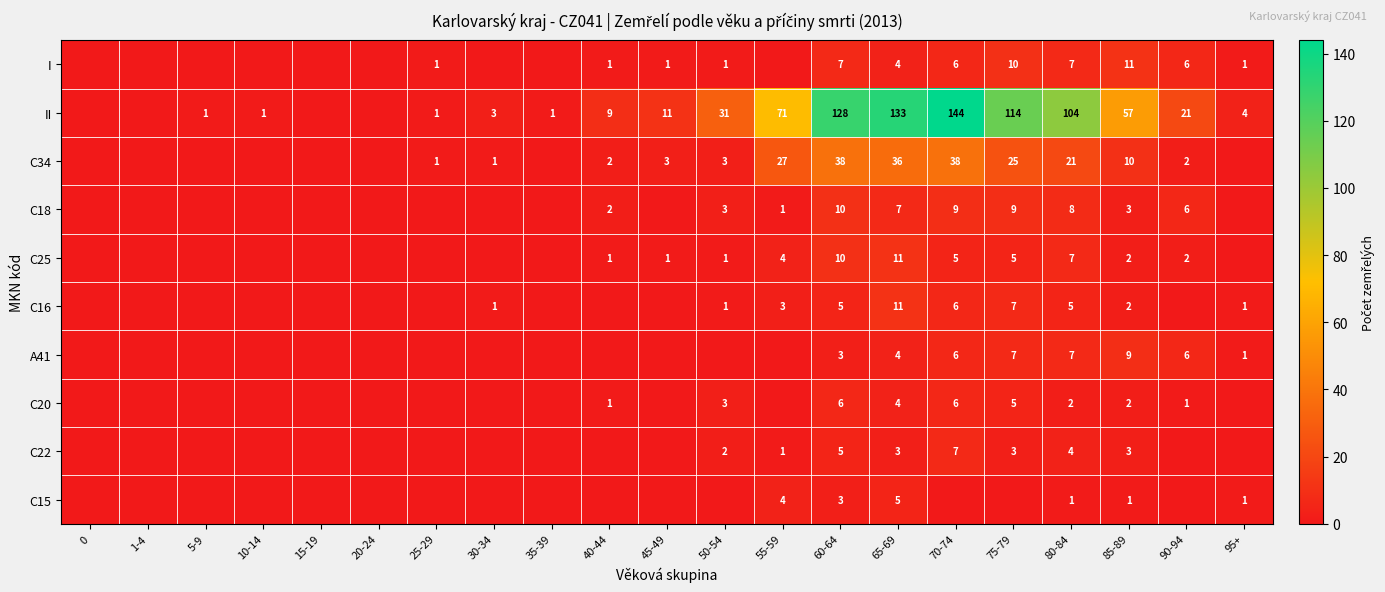

At how many categories does at least one series exceed 22?

8